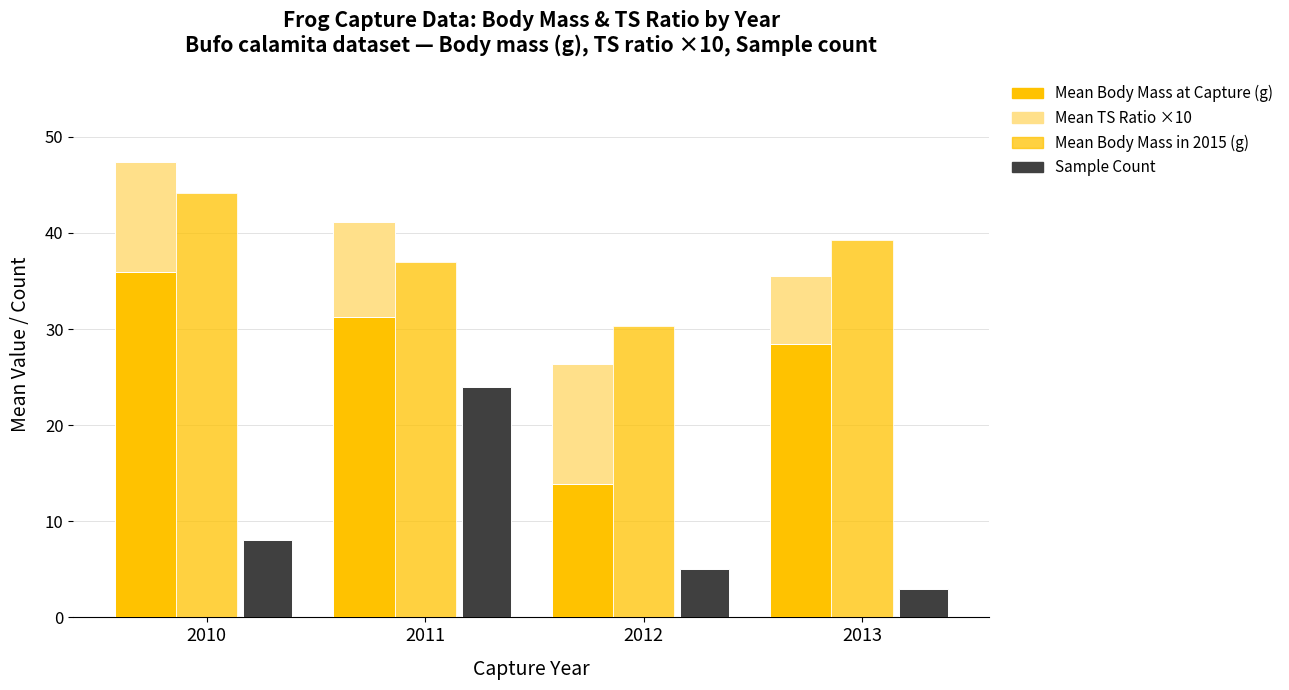

Which series has the widest spread of values?

Mean Body Mass at Capture (g)